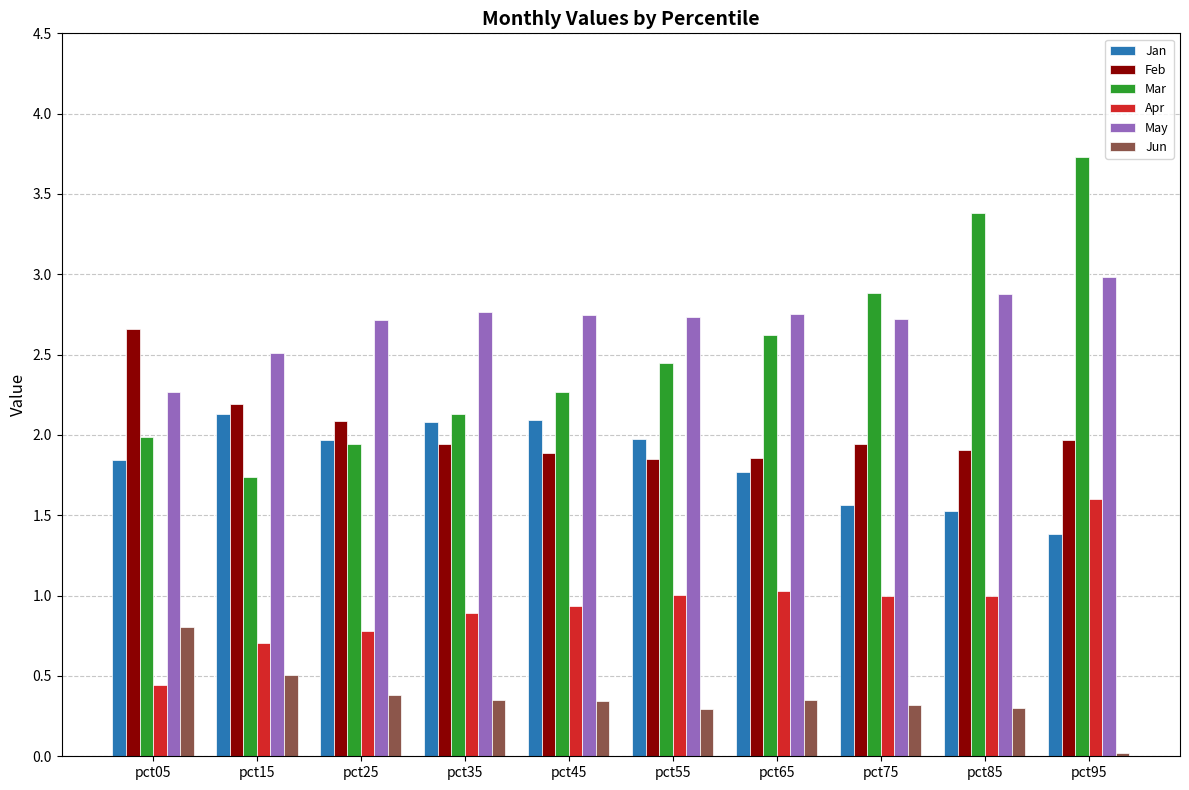

What is the sum of the Feb values at pct05 and pct25?

4.7